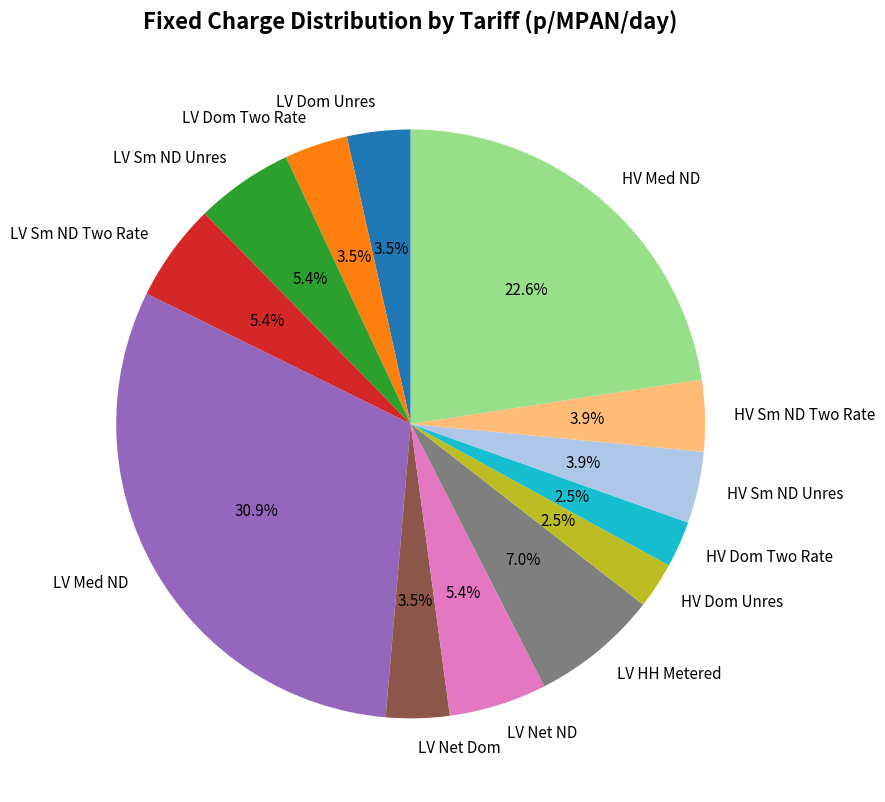

Combined, what portion of the pie is HV Sm ND Unres and LV Net ND?

9.3%